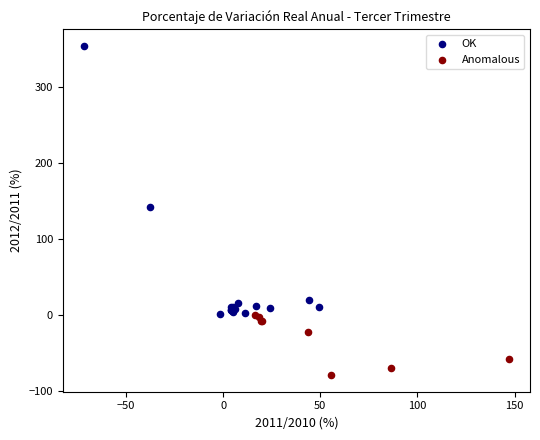

Which series reaches the maximum Y coordinate?

OK